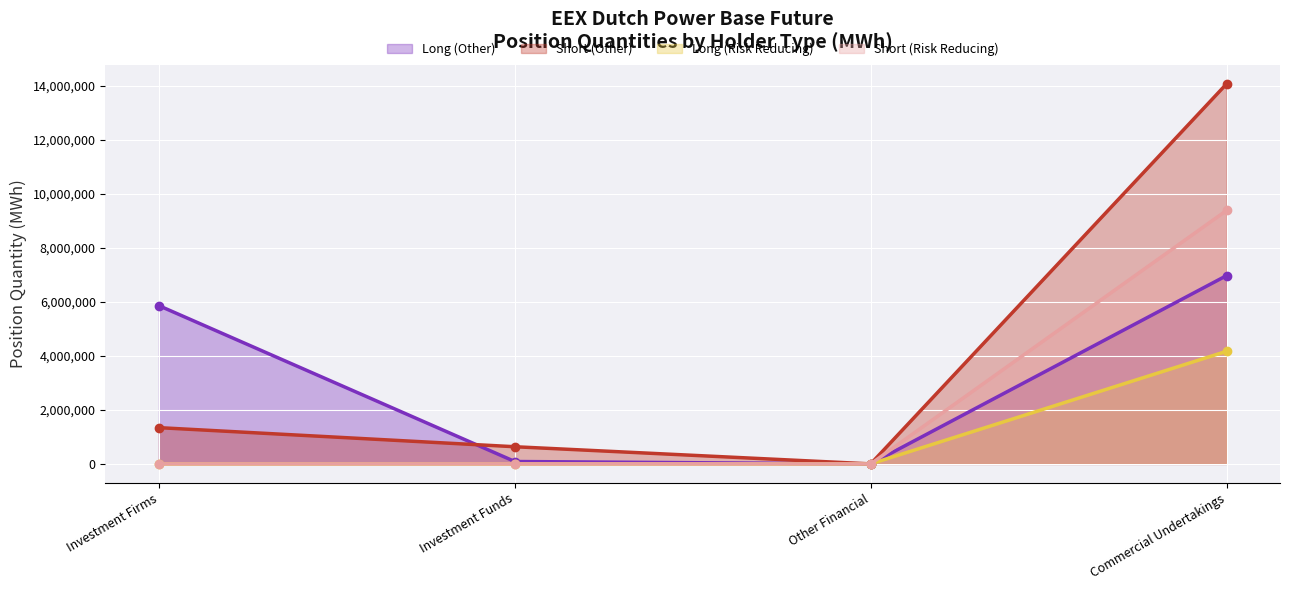

The value of Investment Firms (Short) at Investment Funds is 635206. True or false?

True